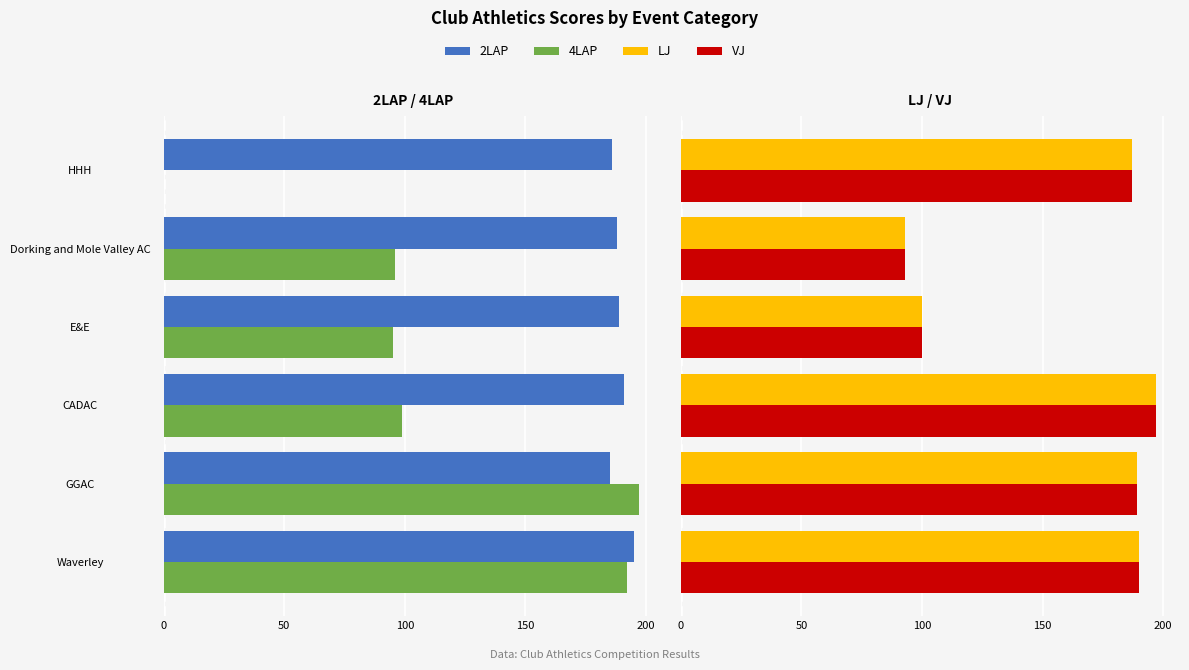

Is the value of LJ at CADAC greater than the value of 4LAP at GGAC?

Yes